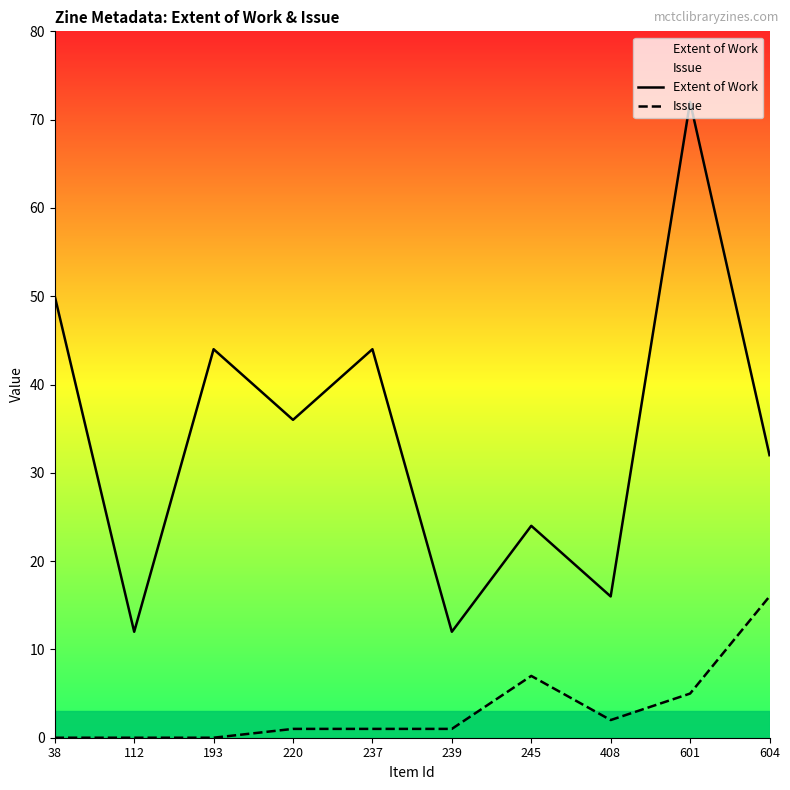

True or false: Extent of Work has a value of 41 at 245.

False